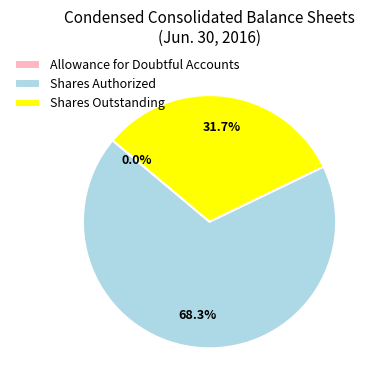

To the nearest percent, what is the average slice percentage?

33%